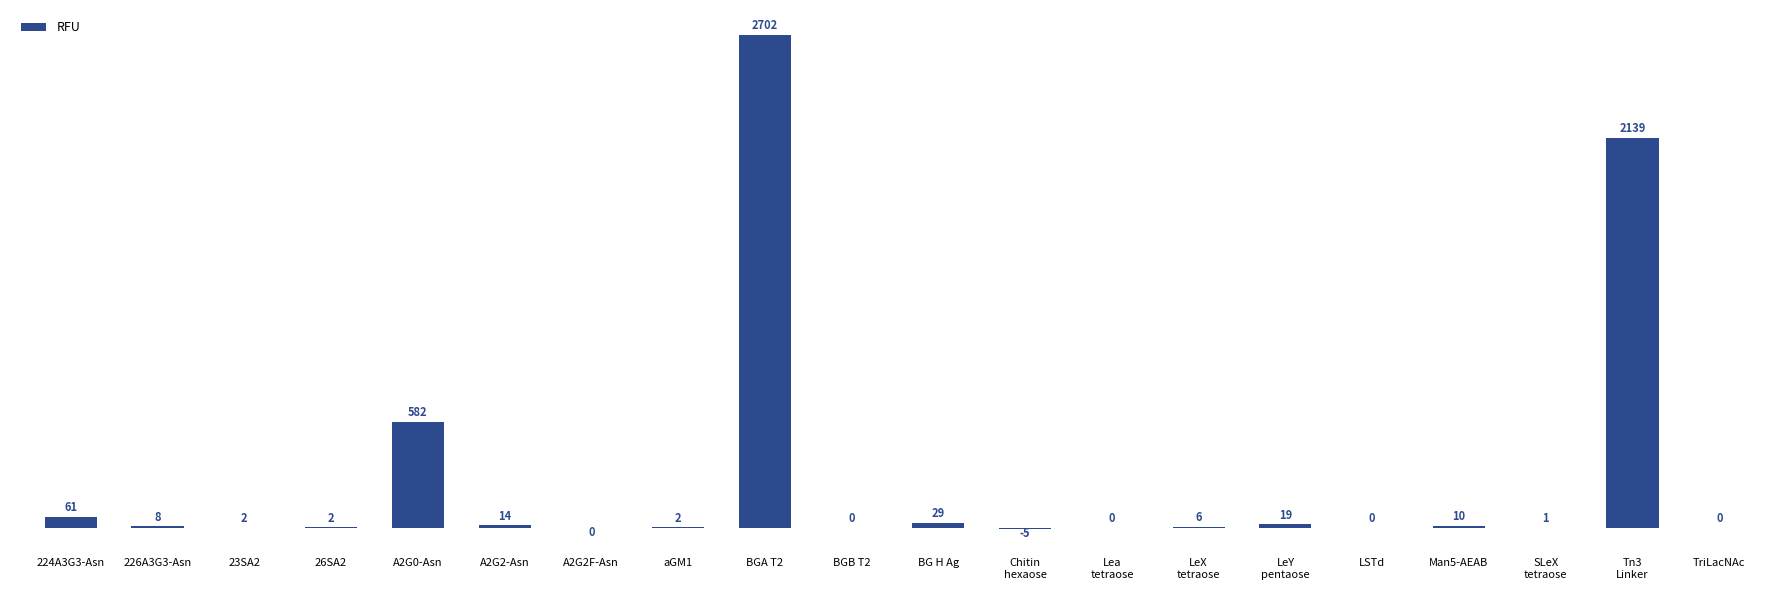

What value does the data have at 226A3G3-Asn?

7.8